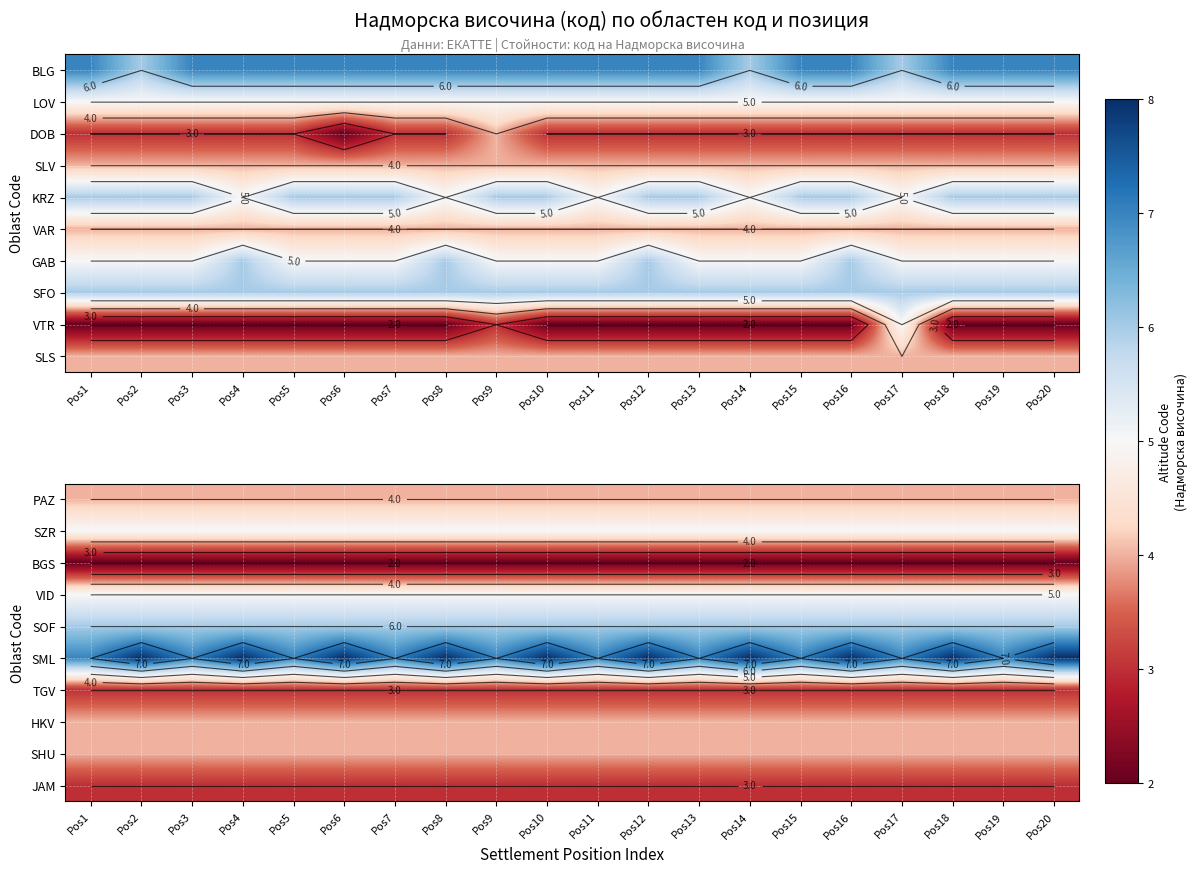

What is the smallest value displayed?

2